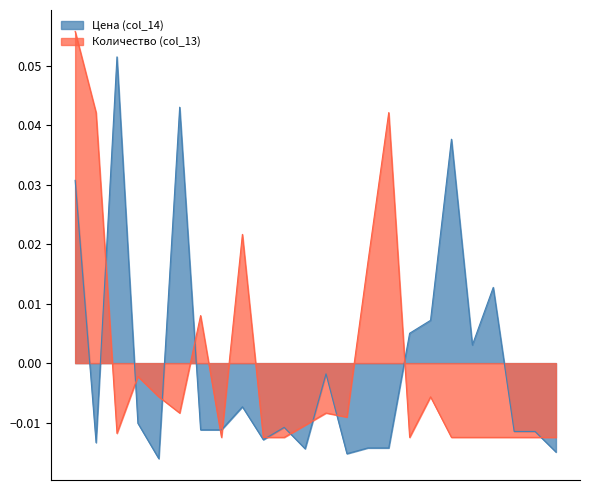

Between 23 and 16, which is larger?

16